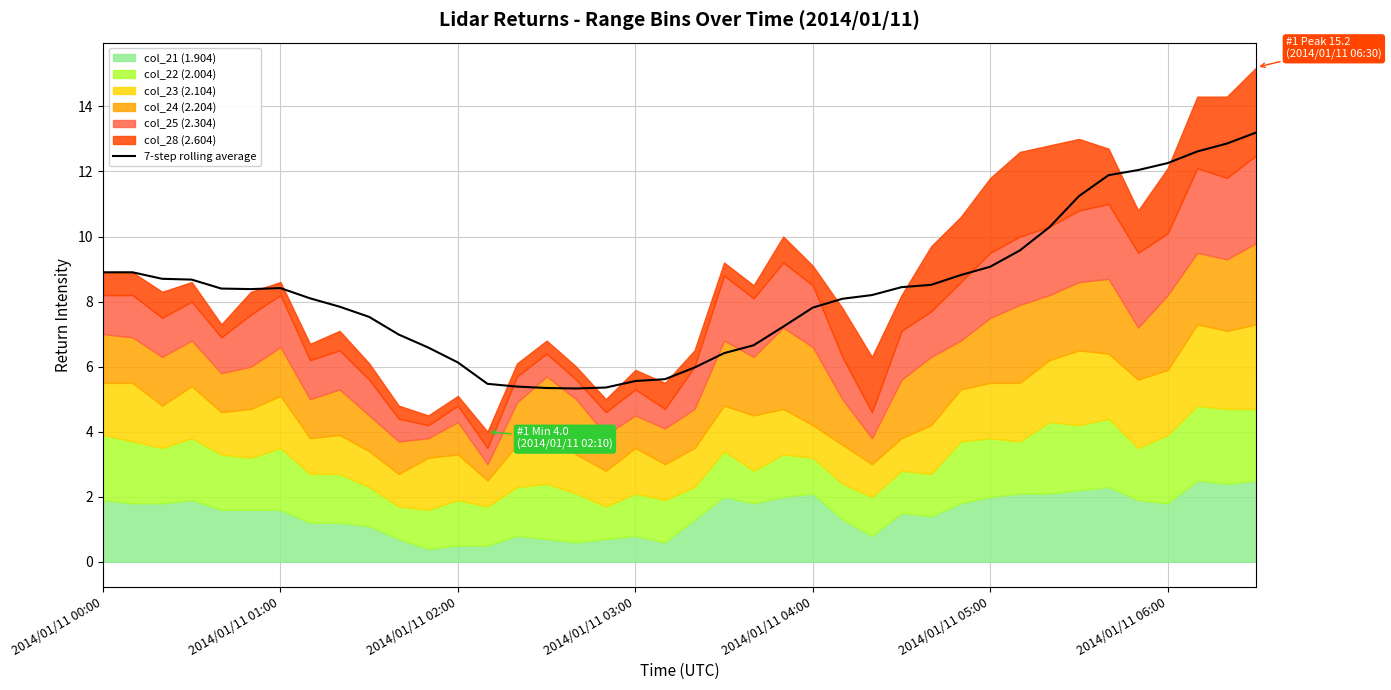

Reading right to left, list all the values displayed in this chart.

13.2	12.9	12.6	12.3	12.0	11.9	11.2	10.3	9.6	9.1	8.8	8.5	8.4	8.2	8.1	7.8	7.2	6.7	6.4	6.0	5.6	5.6	5.4	5.3	5.3	5.4	5.5	6.1	6.6	7.0	7.5	7.8	8.1	8.4	8.4	8.4	8.7	8.7	8.9	8.9